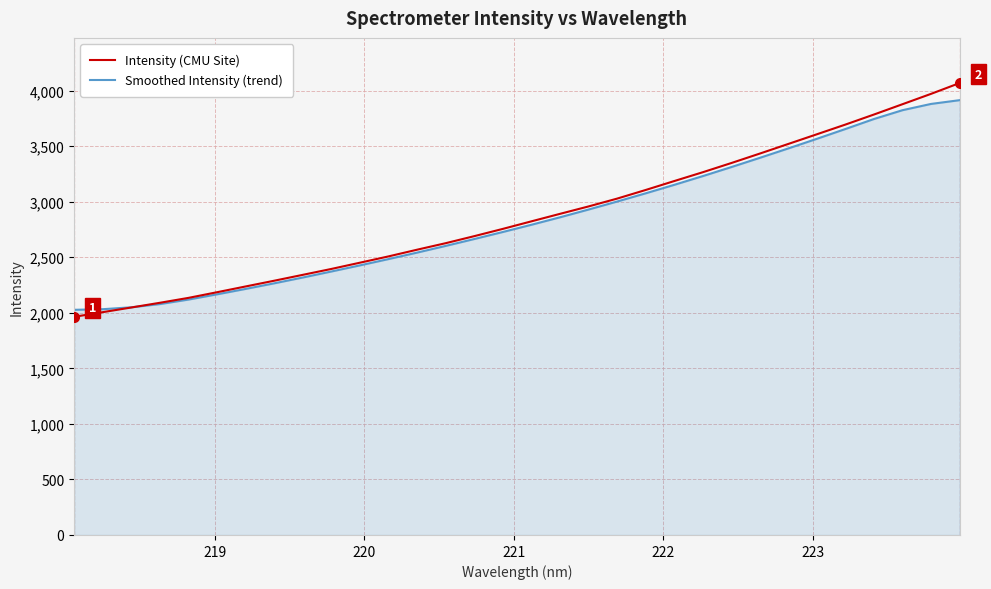

What is the greatest value displayed?

4067.7